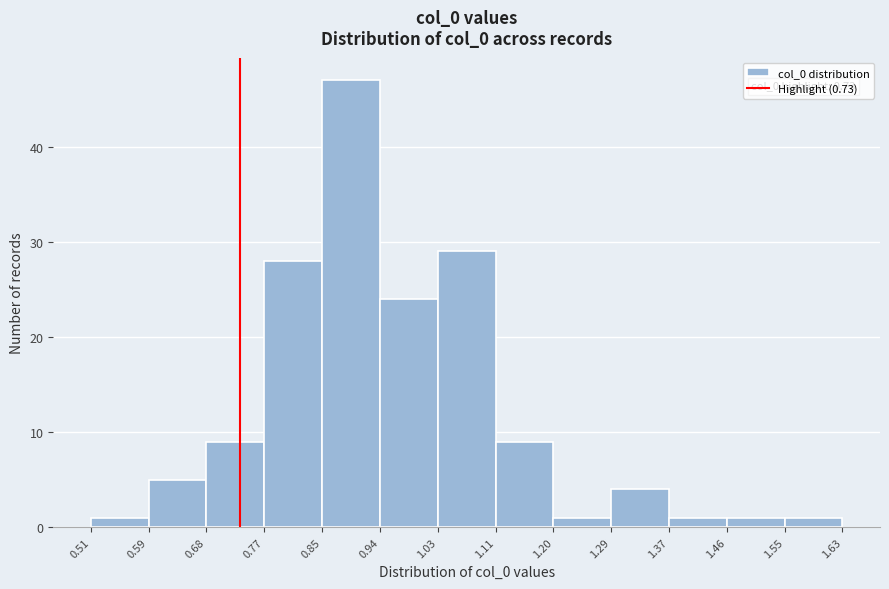

Over which range of the x-axis is the bar tallest?

0.85 to 0.94